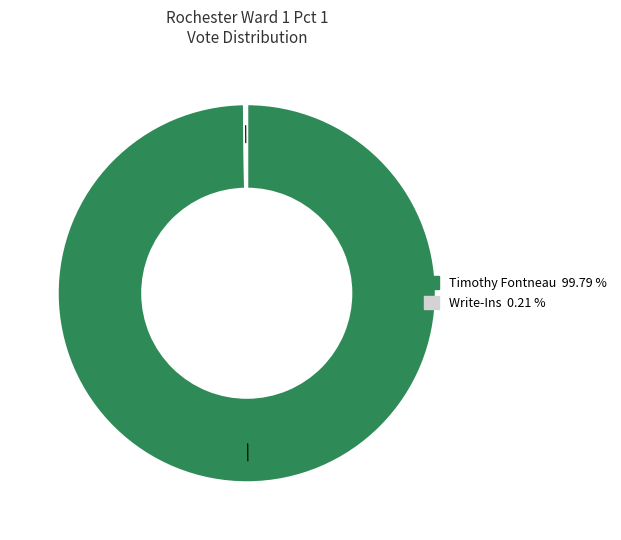

Is there a majority slice in this chart?

Yes